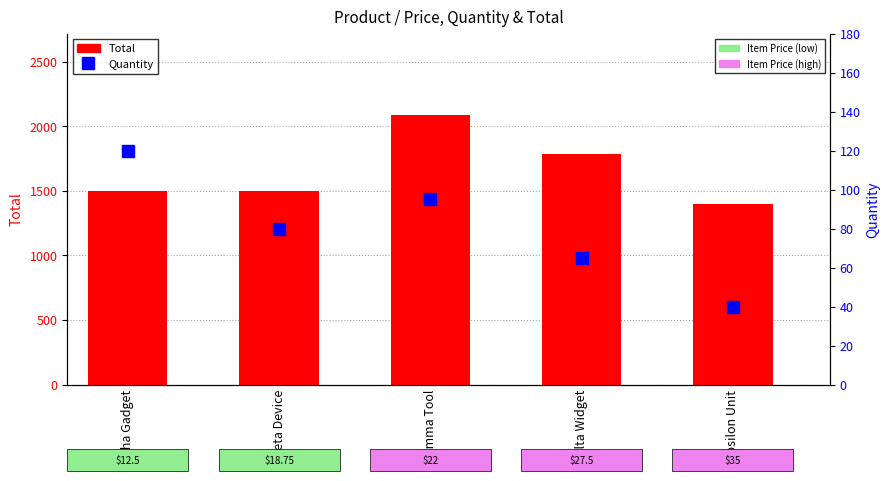

At which label does Total first exceed 1500?

Gamma Tool